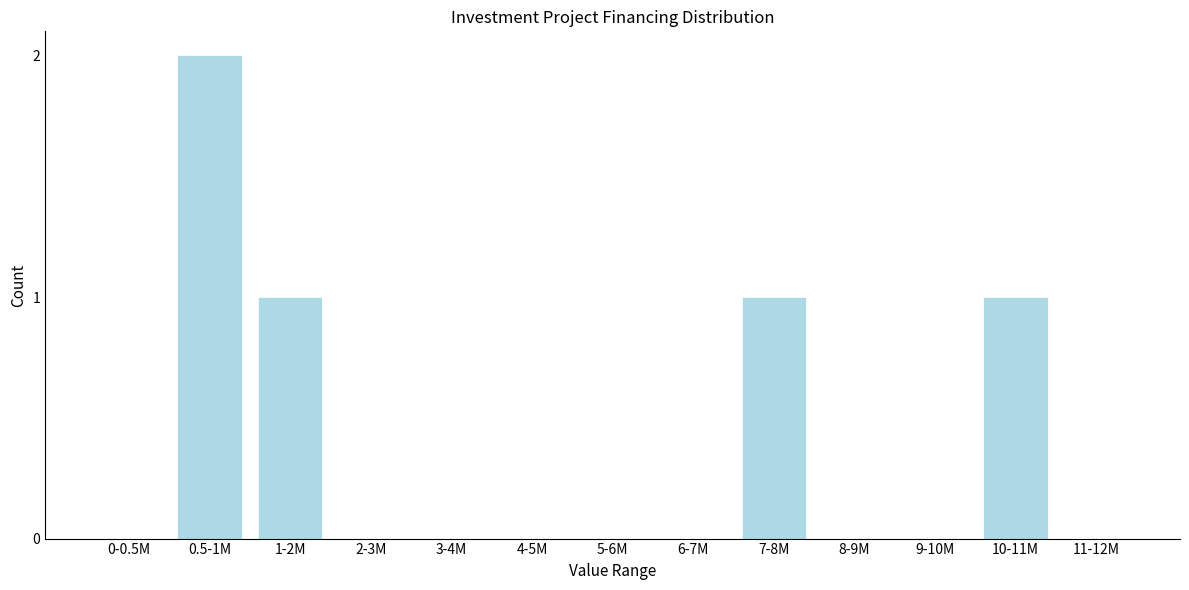

Reading left to right, extract all data points from this chart.

0-0.5M=0	0.5-1M=2	1-2M=1	2-3M=0	3-4M=0	4-5M=0	5-6M=0	6-7M=0	7-8M=1	8-9M=0	9-10M=0	10-11M=1	11-12M=0